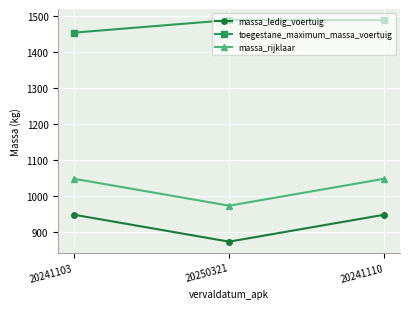

Does the chart display data point markers on the line(s)?

Yes